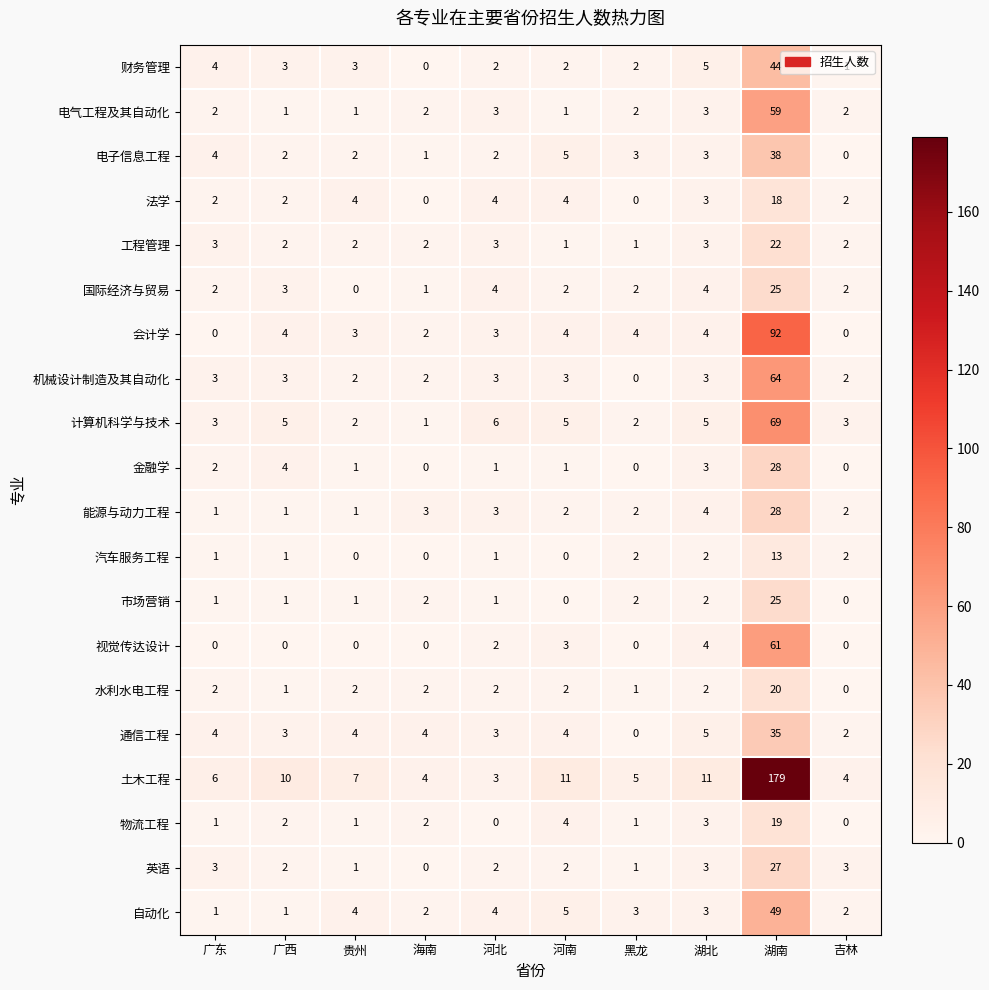

The value of 物流工程 at 贵州 is 0. True or false?

False